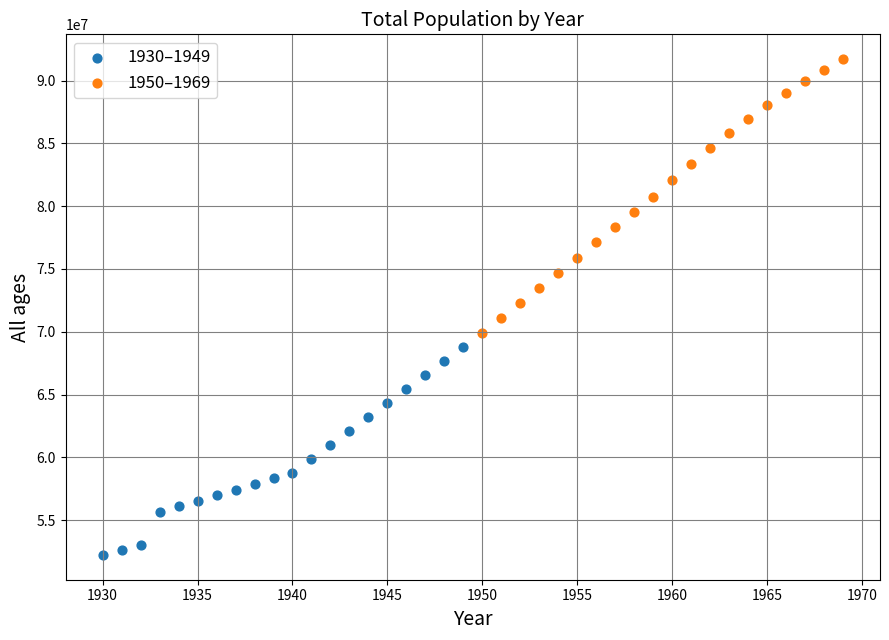

Which series contains the lowest Y value?

1930–1949